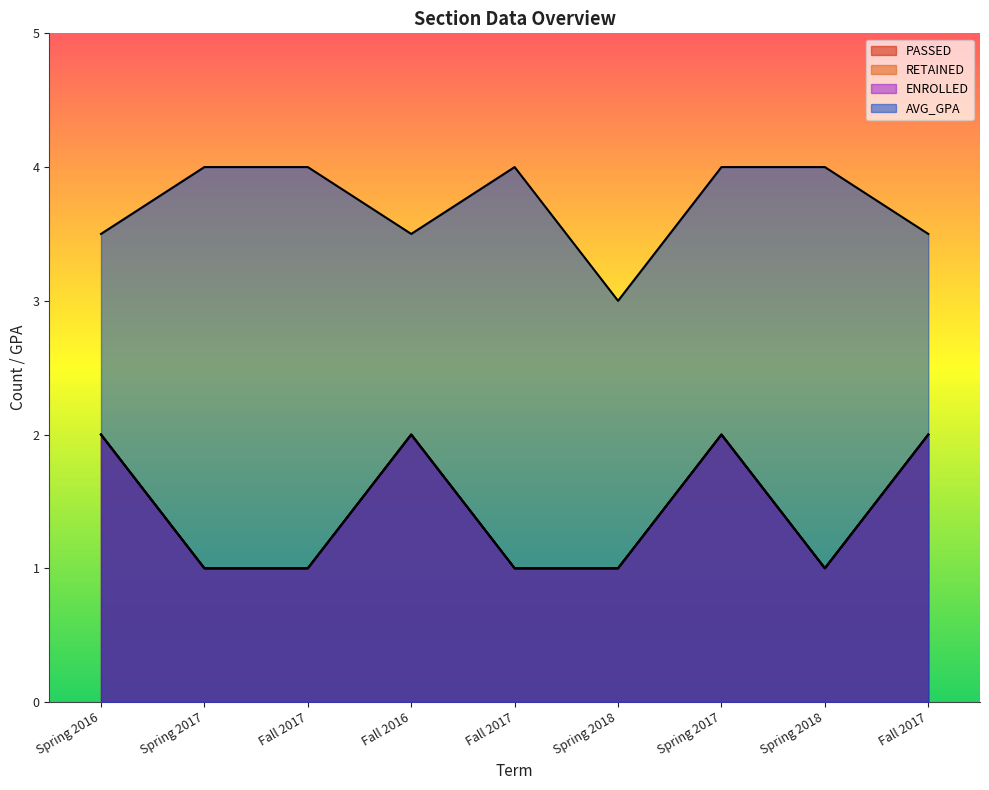

Where is the first local minimum for PASSED?

Spring 2018